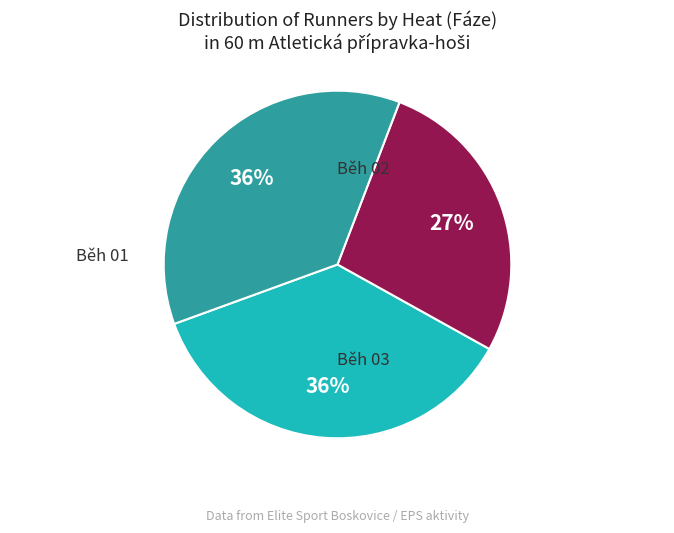

What is the change in value from Běh 02 to Běh 03?

+1